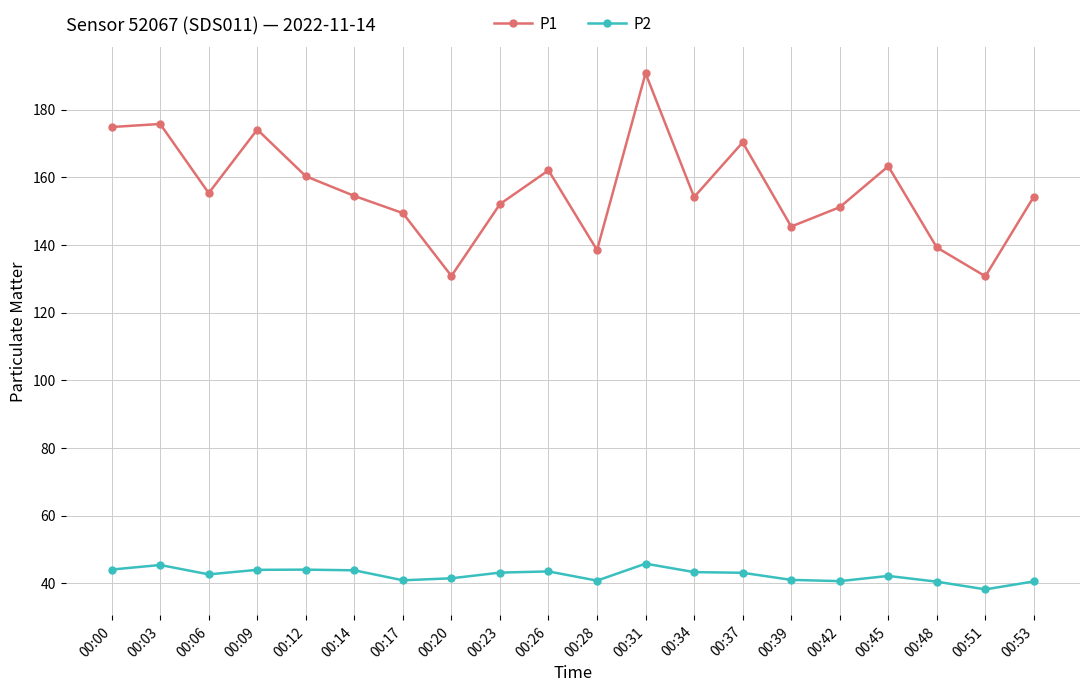

Which series has the largest range (max minus min)?

P1